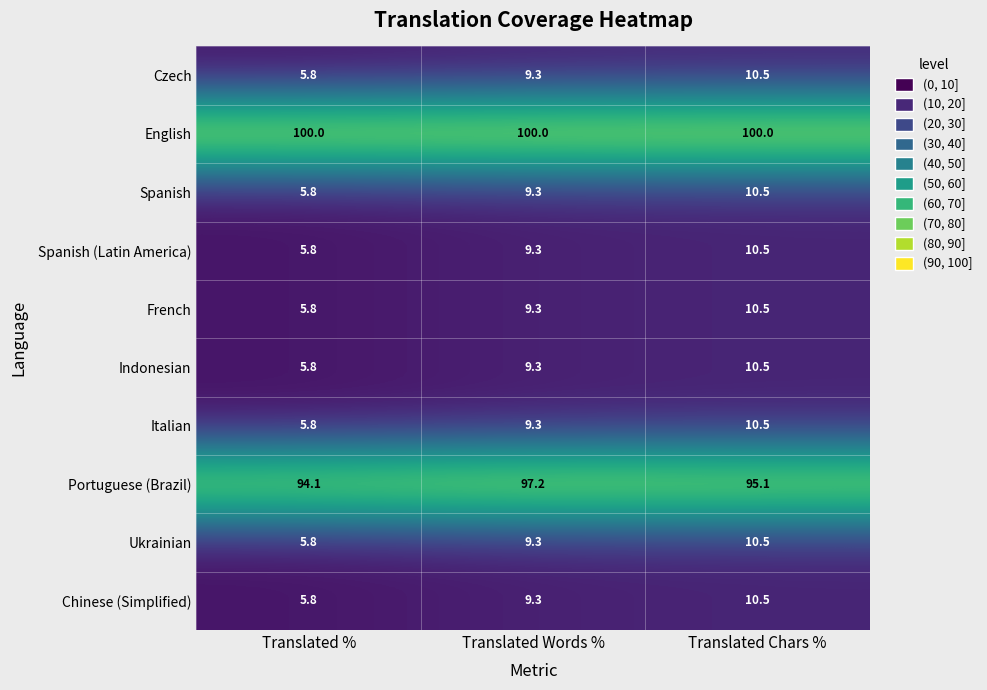

What is the total value across all series at Translated %?

240.5